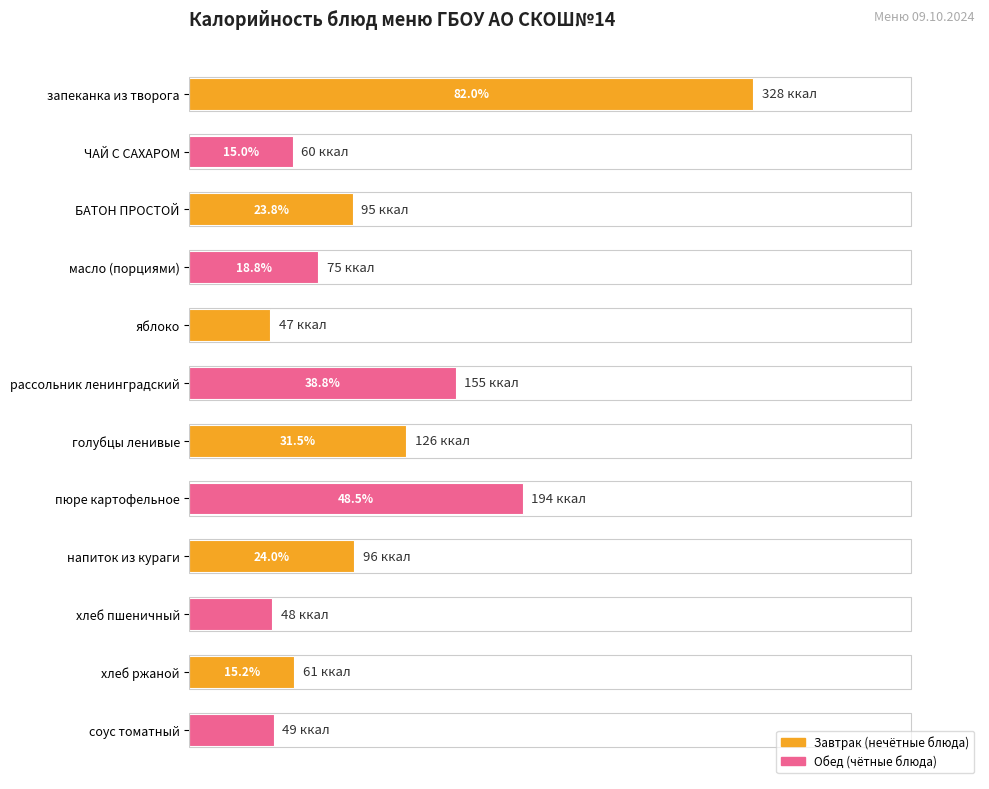

Are the bars horizontal?

Yes